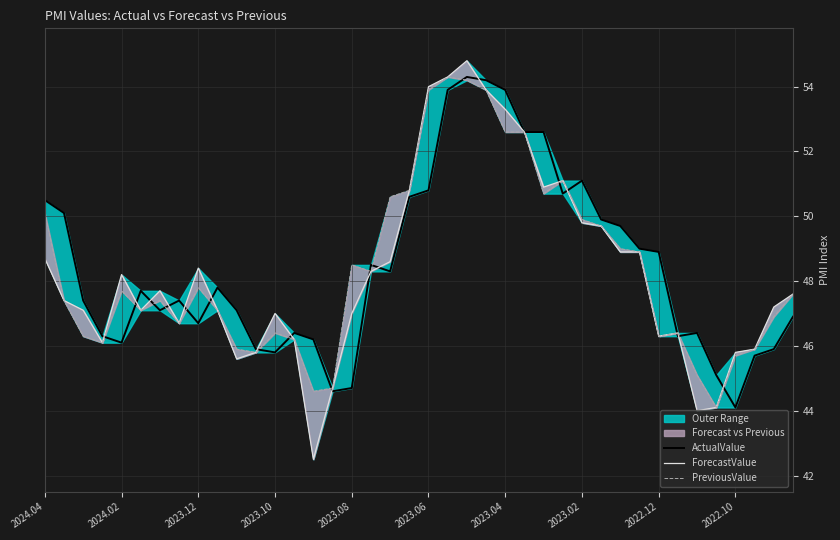

What is the average value of the ForecastValue series?

48.3